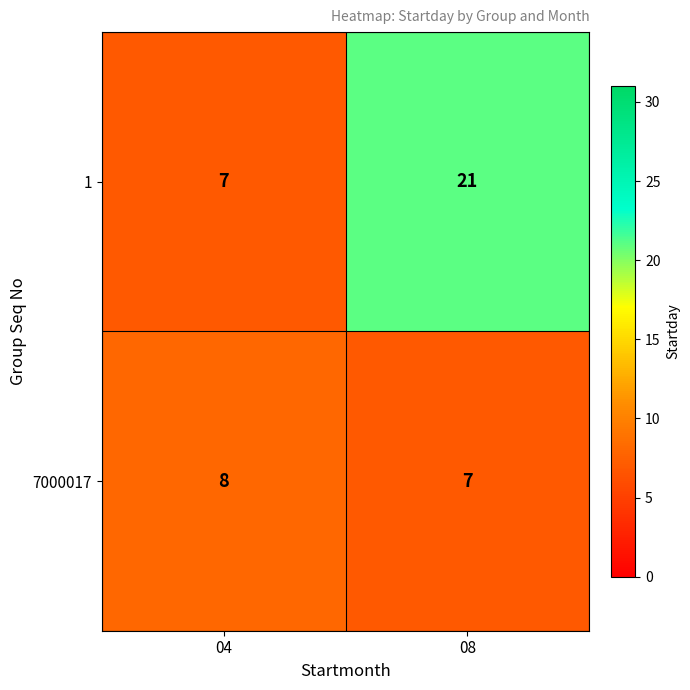

List the series in order of their peak value, lowest first.

7000017, 1